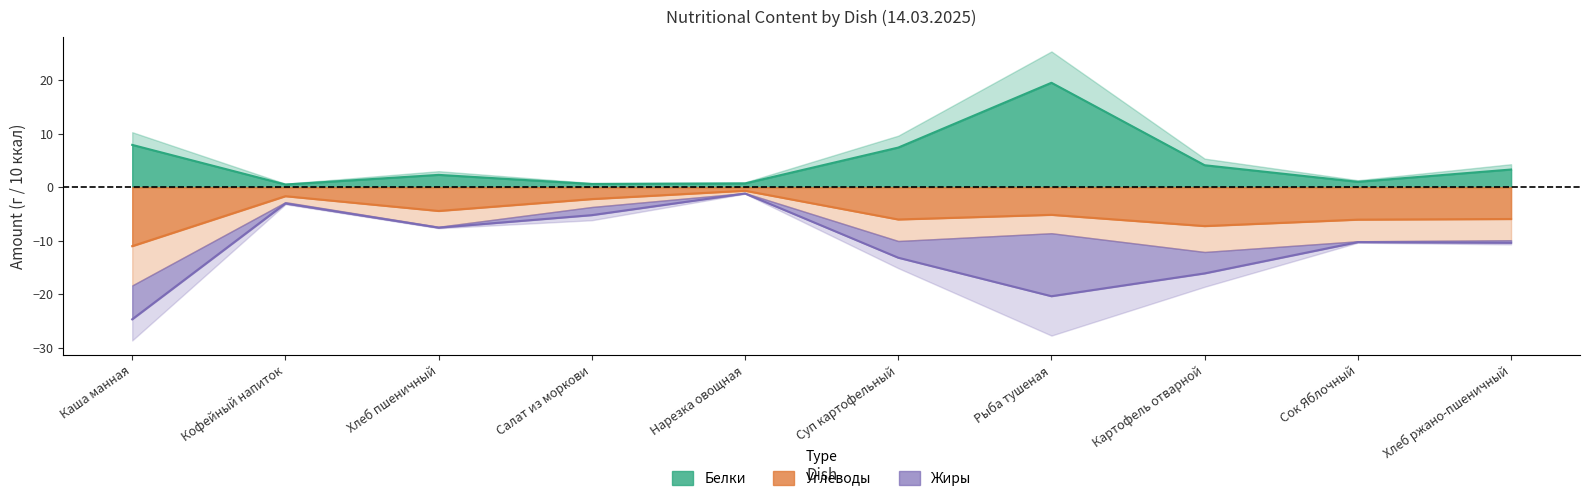

How many data points does each series have?

10